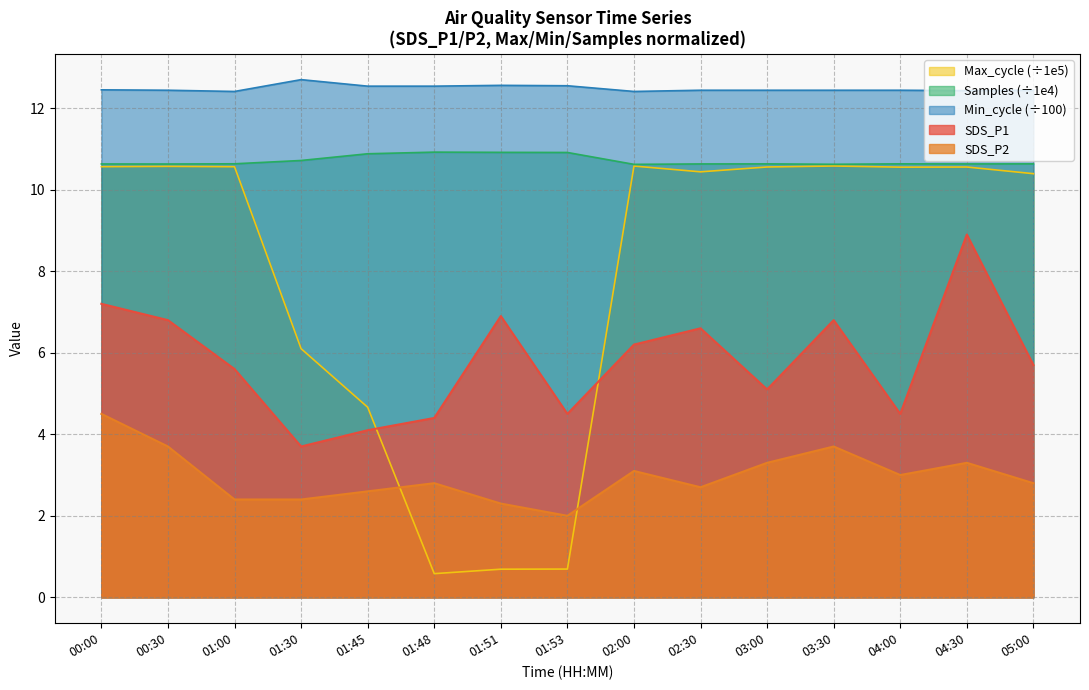

How many interior local valleys does the SDS_P1 series have?

4